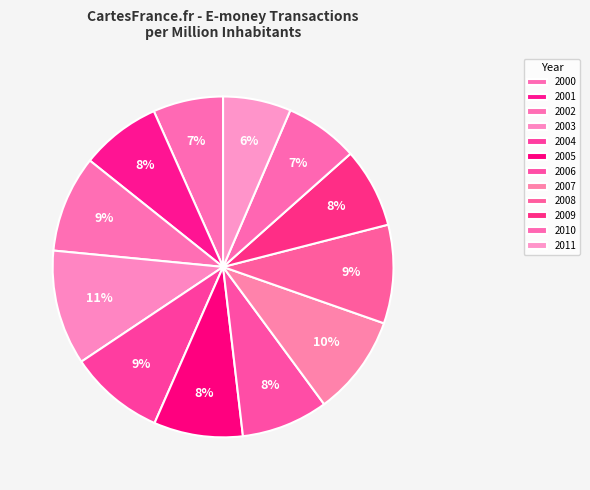

How many slices are in this pie chart?

12